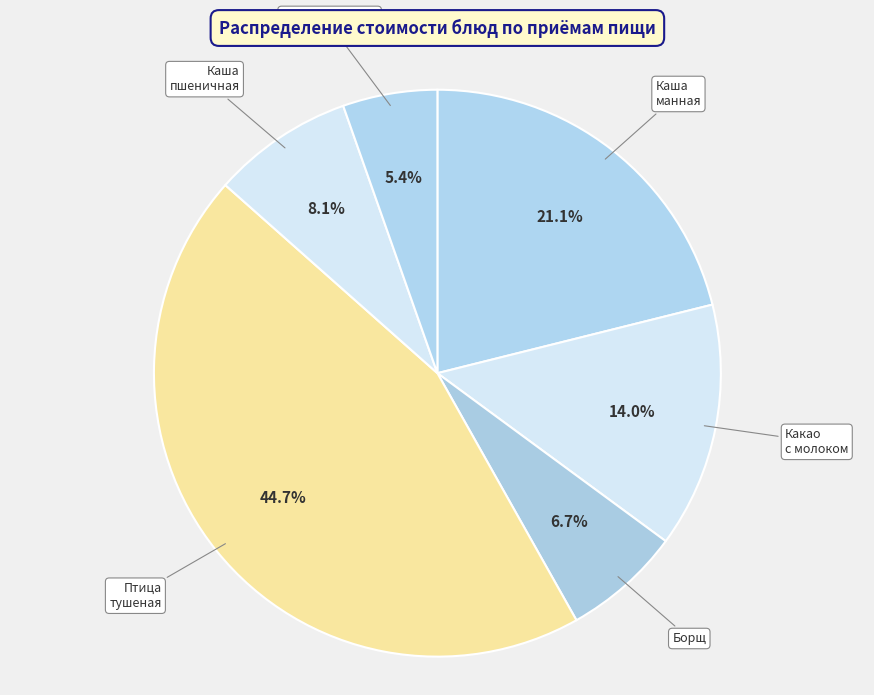

How many slices are in this pie chart?

6